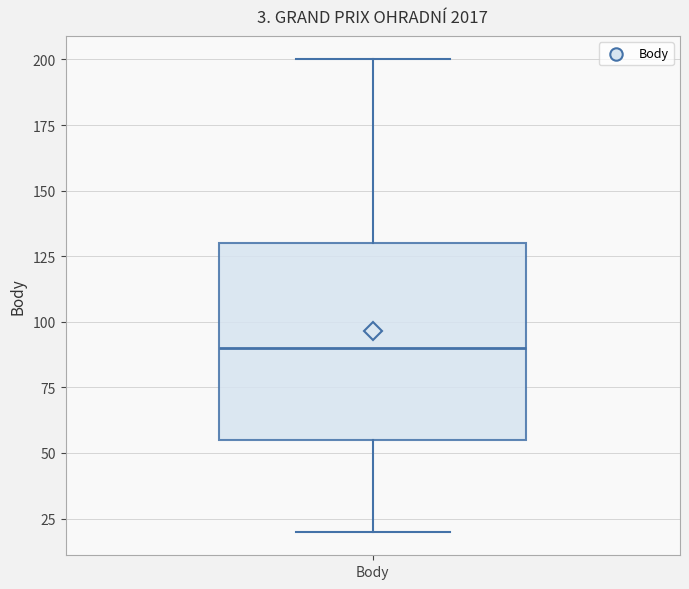

Transcribe this box plot: give where the median line is, the range the box spans, and where the two whiskers end, as read against the y-axis. The values are not printed on the chart, so give them approximately, as read against the axis.

median 90, box 55 to 130, whiskers 20 to 200